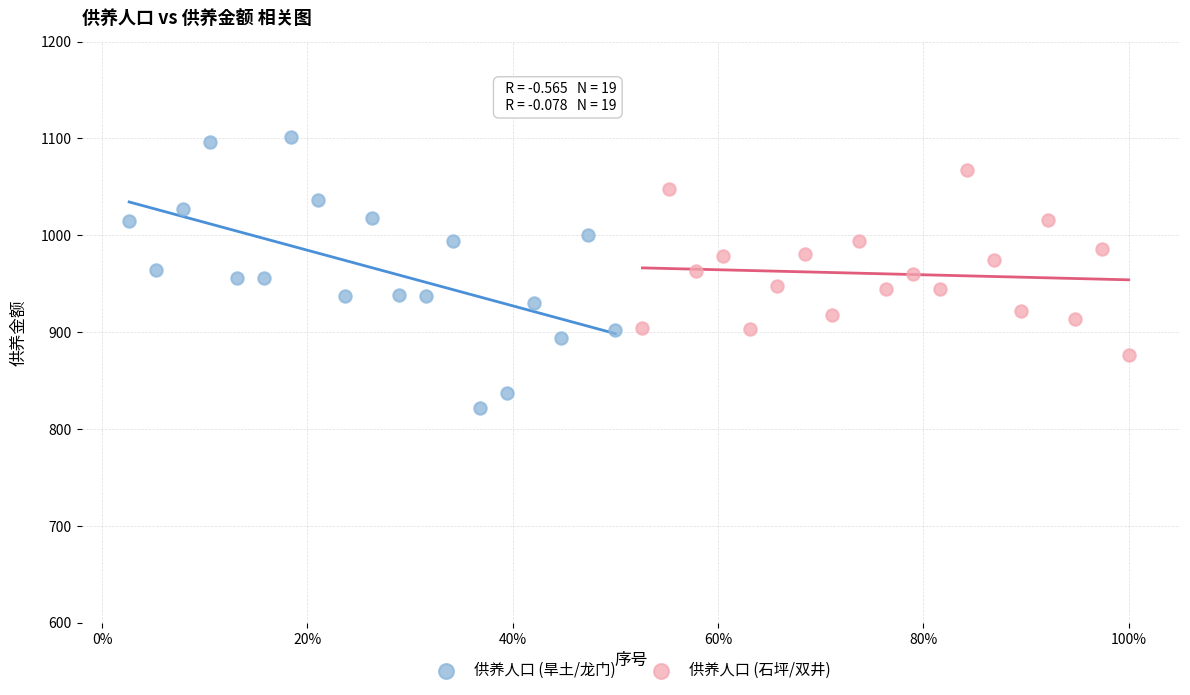

Which series contains the lowest Y value?

供养人口 (旱土/龙门)